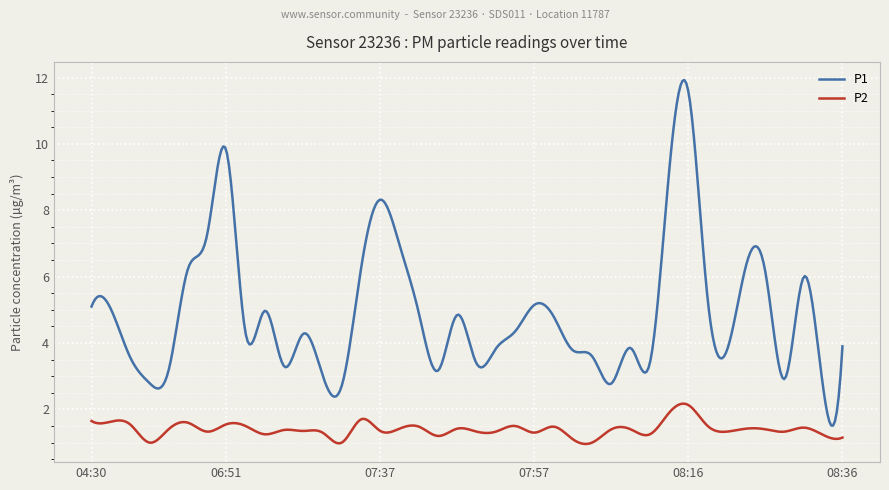

What is the maximum value shown in the chart?

11.9